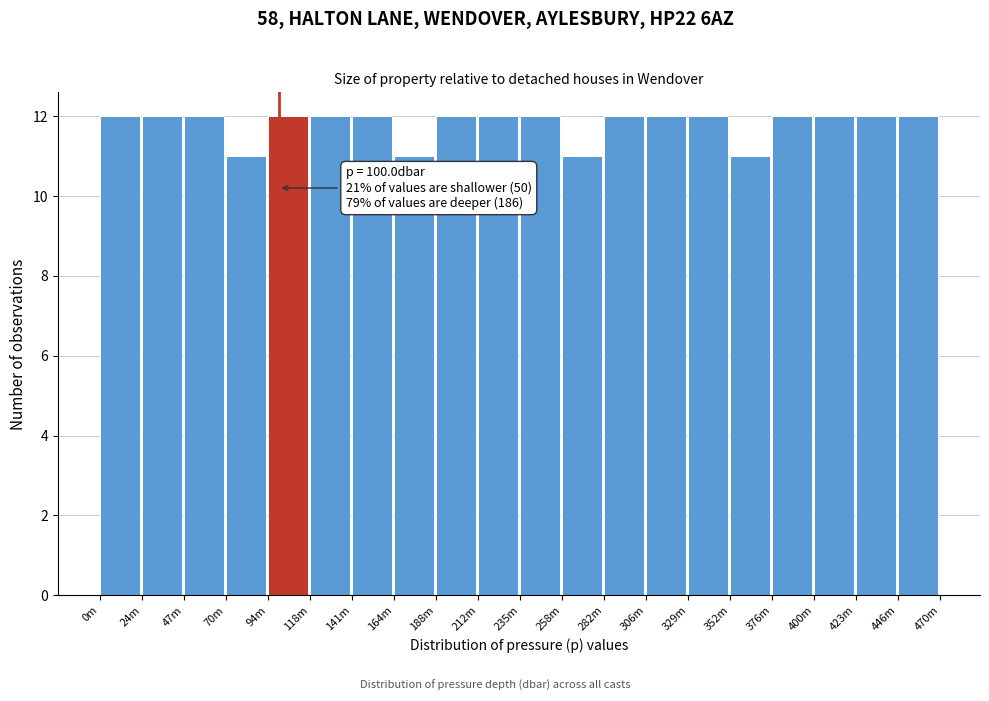

Reading right to left, extract all data points from this chart.

12	12	12	12	11	12	12	12	11	12	12	12	11	12	12	12	11	12	12	12